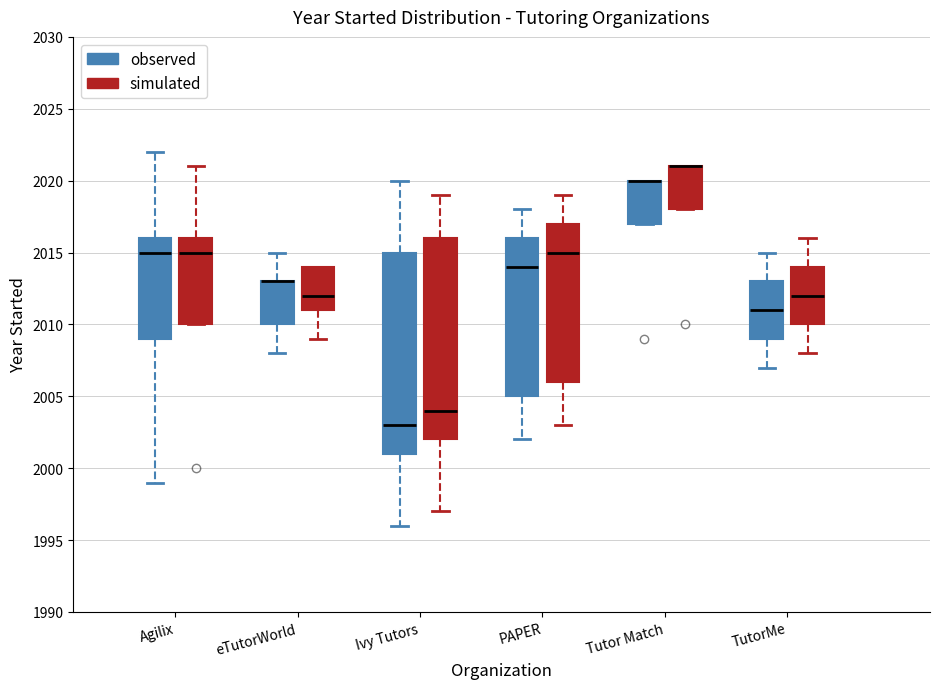

Reading left to right, transcribe this box plot: for each box, give where its median line is, the range the box spans, and where its two whiskers end, as read against the y-axis. The values are not printed on the chart, so give them approximately, as read against the axis.

Agilix (observed): median 2015, box 2009 to 2016, whiskers 1999 to 2022
Agilix (simulated): median 2015, box 2010 to 2016, whiskers 2010 to 2021
eTutorWorld (observed): median 2013 (drawn on the box's upper edge), box 2010 to 2013, whiskers 2008 to 2015
eTutorWorld (simulated): median 2012, box 2011 to 2014, whiskers 2009 to 2014
Ivy Tutors (observed): median 2003, box 2001 to 2015, whiskers 1996 to 2020
Ivy Tutors (simulated): median 2004, box 2002 to 2016, whiskers 1997 to 2019
PAPER (observed): median 2014, box 2005 to 2016, whiskers 2002 to 2018
PAPER (simulated): median 2015, box 2006 to 2017, whiskers 2003 to 2019
Tutor Match (observed): median 2020 (drawn on the box's upper edge), box 2017 to 2020, whiskers 2017 to 2020
Tutor Match (simulated): median 2021 (drawn on the box's upper edge), box 2018 to 2021, whiskers 2018 to 2021
TutorMe (observed): median 2011, box 2009 to 2013, whiskers 2007 to 2015
TutorMe (simulated): median 2012, box 2010 to 2014, whiskers 2008 to 2016